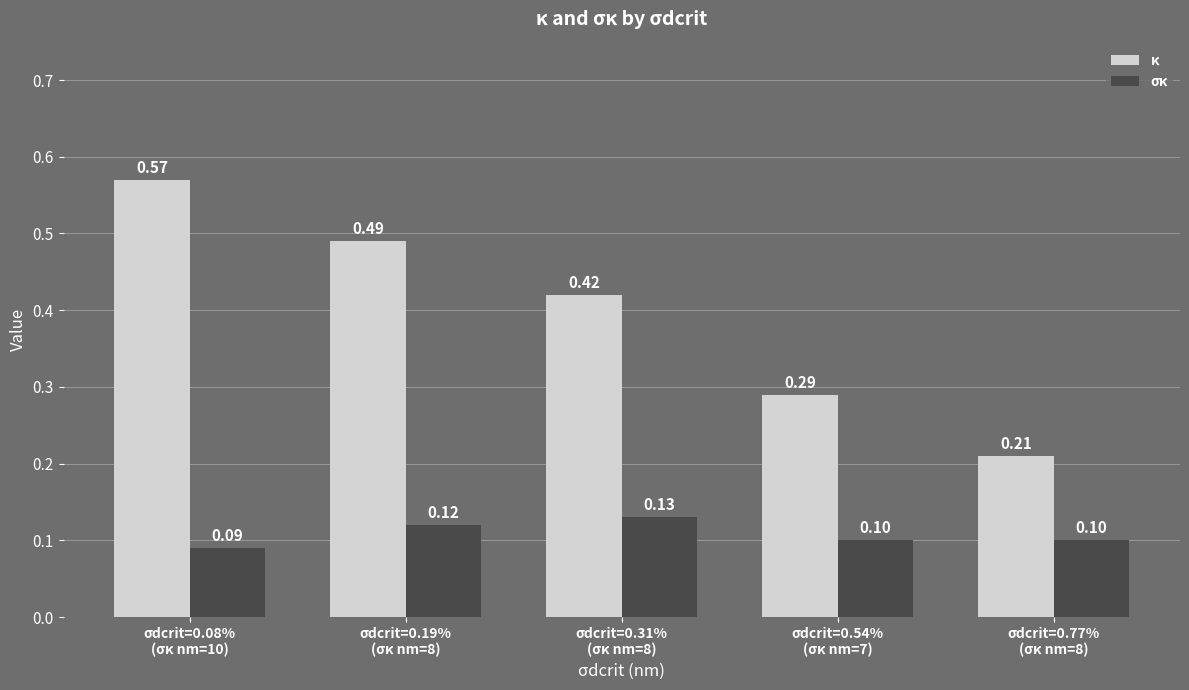

True or false: σκ has a value of 0.1 at σdcrit=0.08%
(σκ nm=10).

True